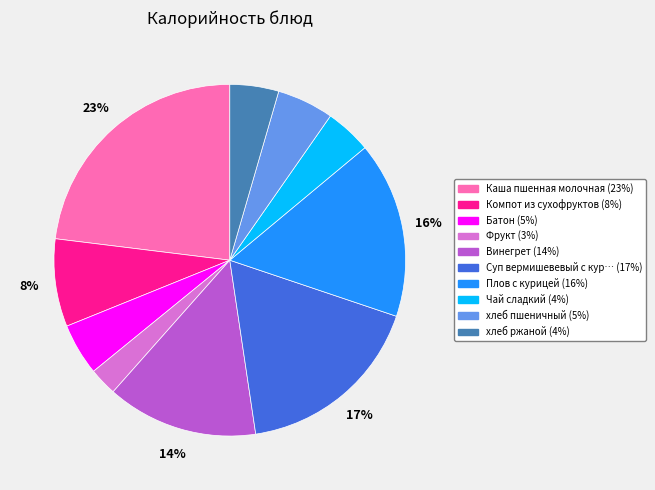

To the nearest percent, what is the difference between the largest and smallest slice percentages?

20%